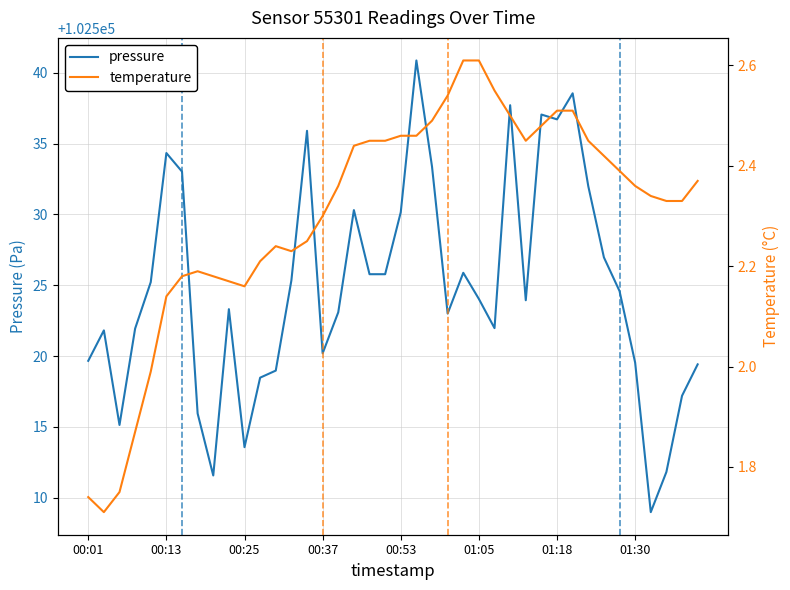

What is the minimum value for pressure?

102509.0